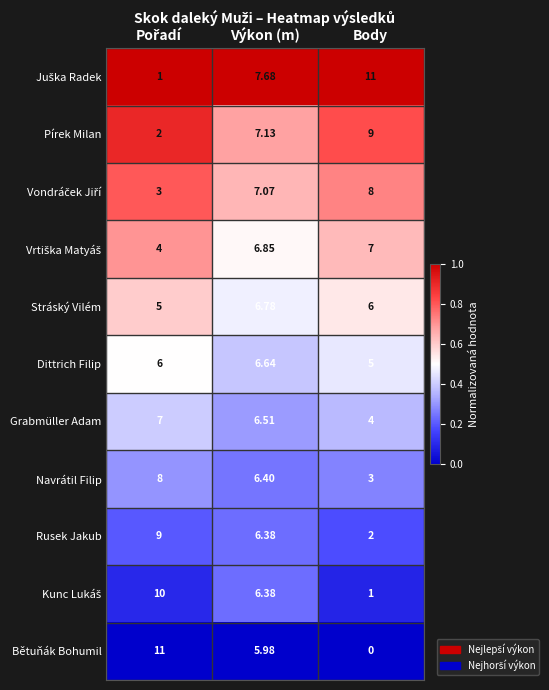

At which label is Navrátil Filip closest to 5?

Výkon (m)